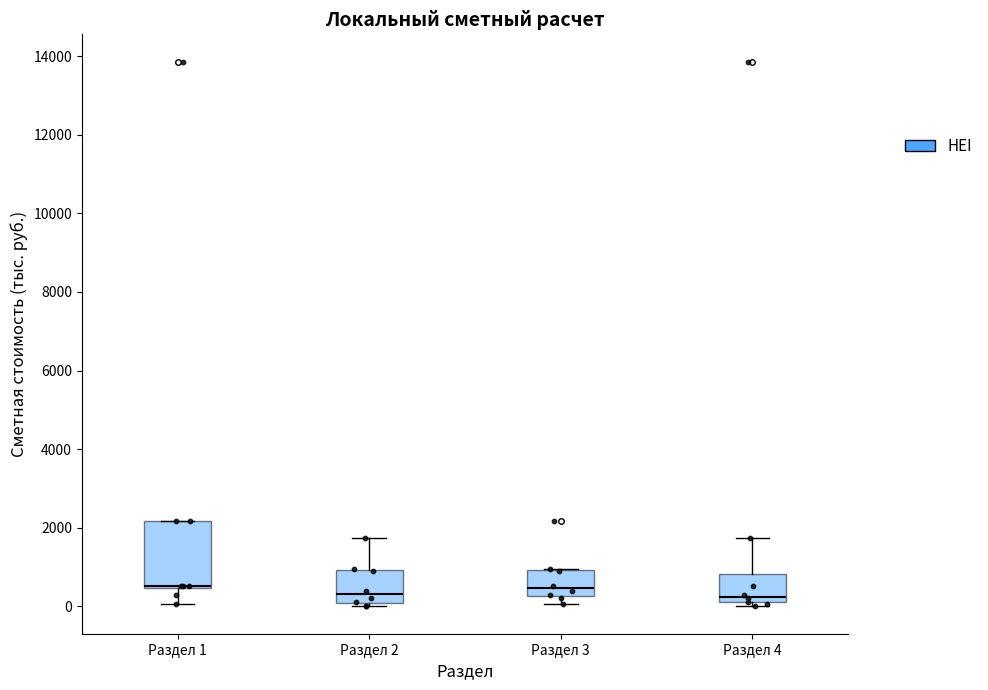

Reading left to right, transcribe this box plot: for each box, give where its median line is, the range the box spans, and where its two whiskers end, as read against the y-axis. The values are not printed on the chart, so give them approximately, as read against the axis.

Раздел 1: median 600, box 400 to 2200, whiskers 0 to 2200
Раздел 2: median 400, box 0 to 1000, whiskers 0 (just below the box's lower edge) to 1800
Раздел 3: median 400, box 200 to 1000, whiskers 0 to 1000
Раздел 4: median 200 (just above the box's lower edge), box 200 to 800, whiskers 0 to 1800